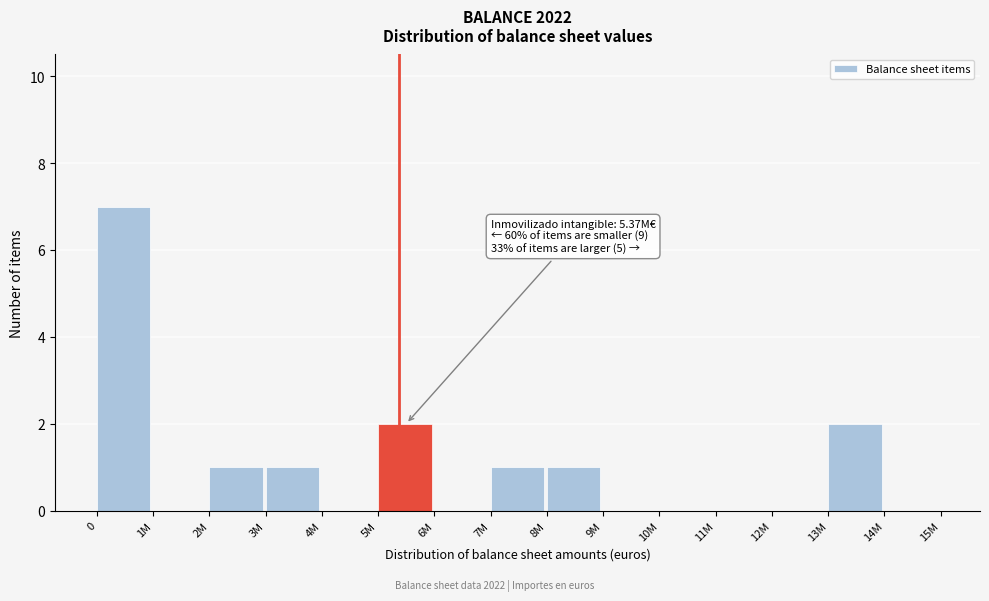

Reading left to right, list all the values displayed in this chart.

0=7	1M=0	2M=1	3M=1	4M=0	5M=2	6M=0	7M=1	8M=1	9M=0	10M=0	11M=0	12M=0	13M=2	14M=0